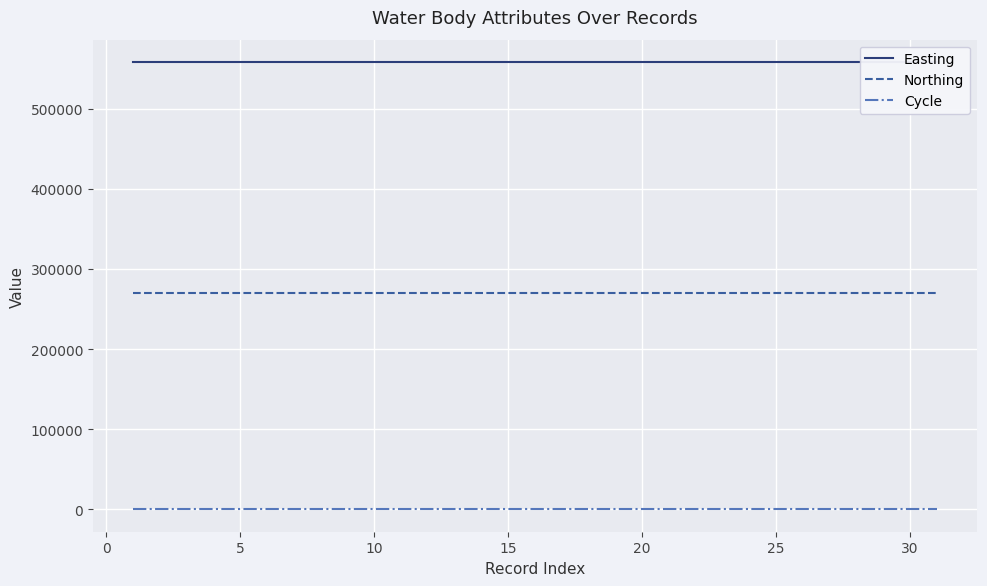

At how many categories does at least one series exceed 208464?

31